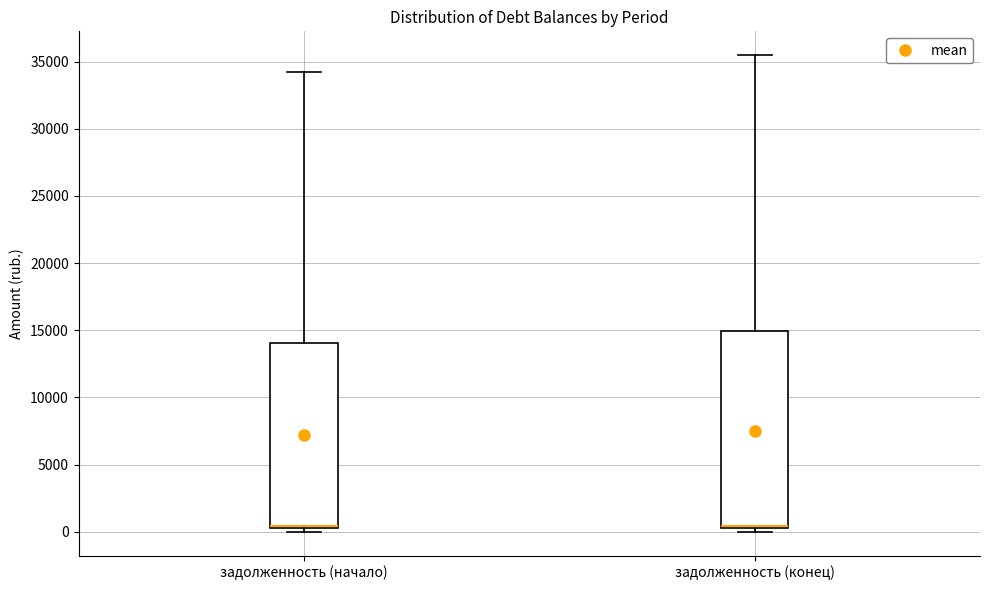

Comparing the boxes themselves (not the whiskers), which one is the tallest?

задолженность (конец)